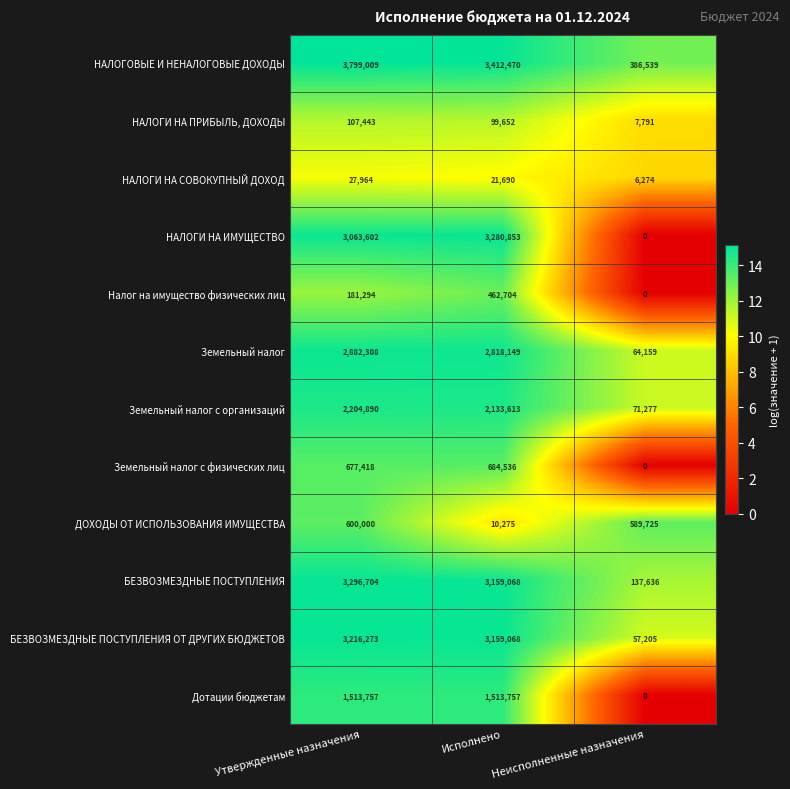

At which category does the chart reach its peak across all series?

Утвержденные назначения